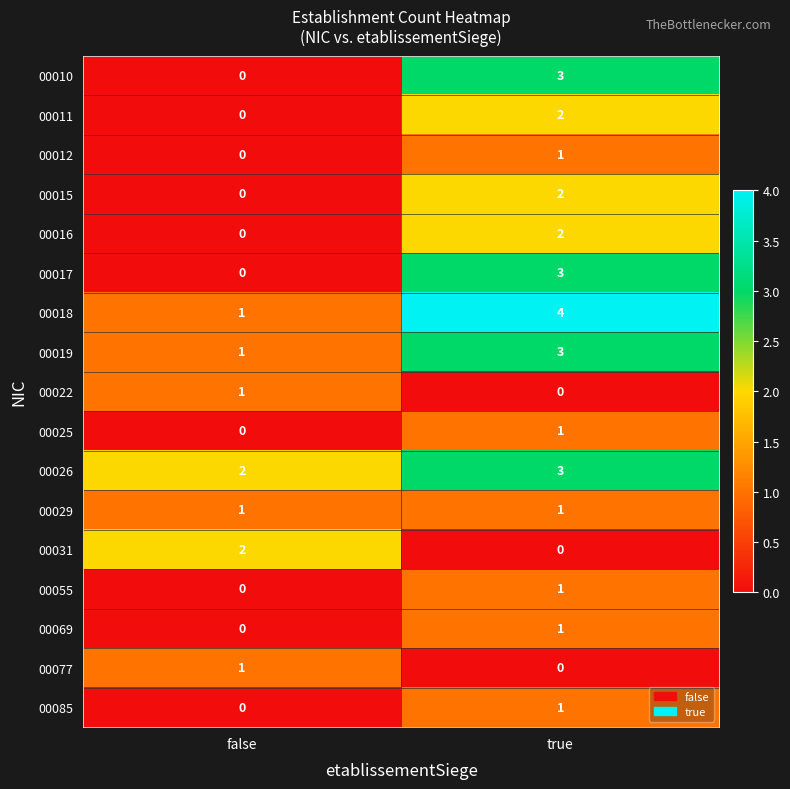

What is the sum of all 00026 values?

5